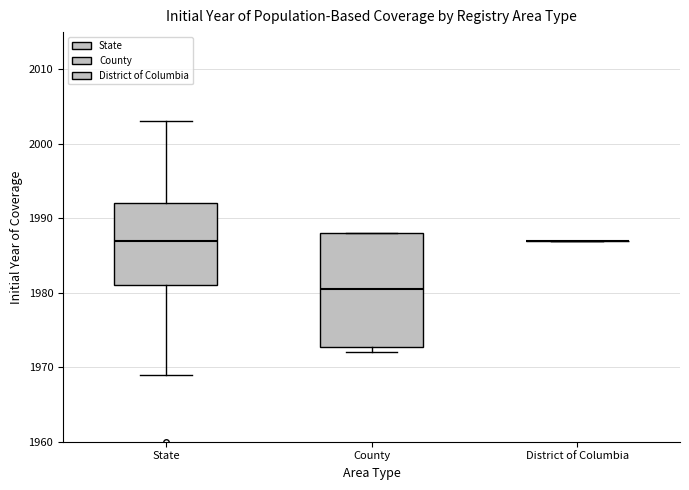

Reading left to right, transcribe this box plot: for each box, give where its median line is, the range the box spans, and where its two whiskers end, as read against the y-axis. The values are not printed on the chart, so give them approximately, as read against the axis.

State: median 1987, box 1981 to 1992, whiskers 1969 to 2003
County: median 1981, box 1973 to 1988, whiskers 1972 to 1988
District of Columbia: box collapsed to a line at 1987, whiskers 1987 to 1987